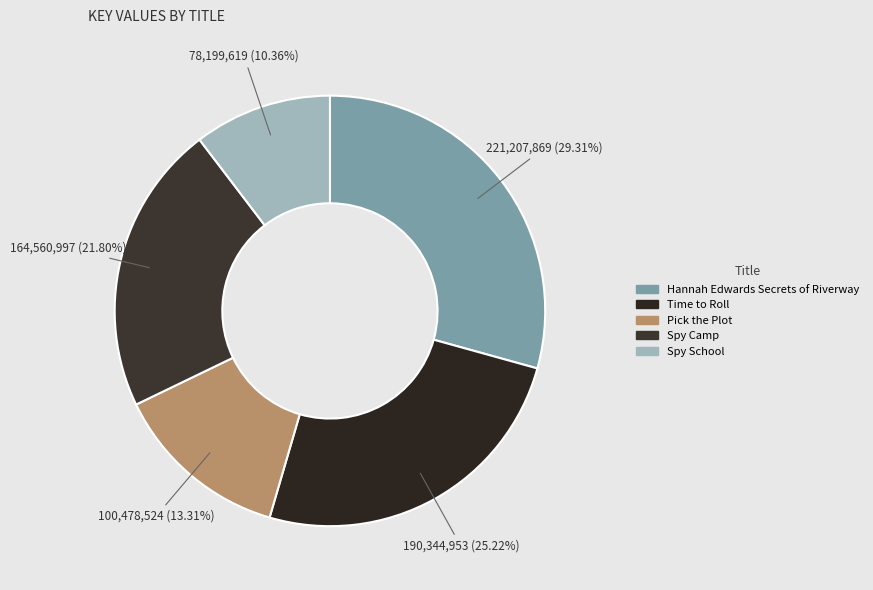

Does Spy School account for over 50% of the chart?

No